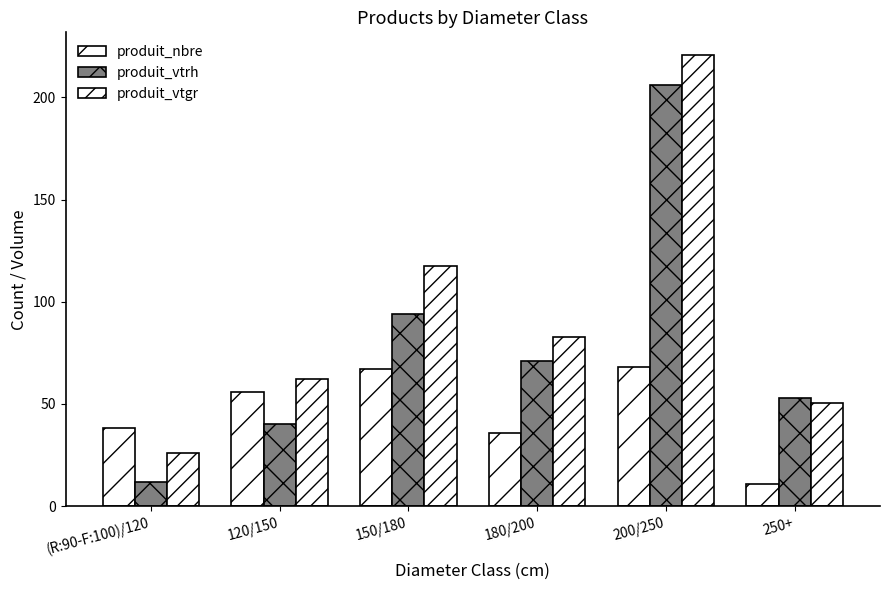

What is the difference between the second highest and minimum values in the produit_nbre series?

56.0